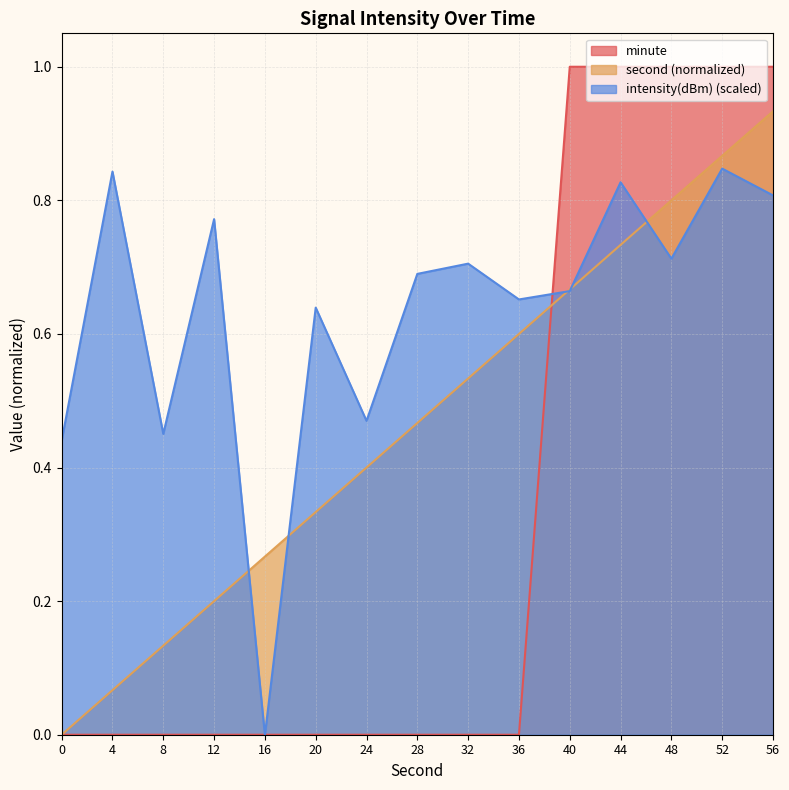

How many lines are shown in the chart?

3